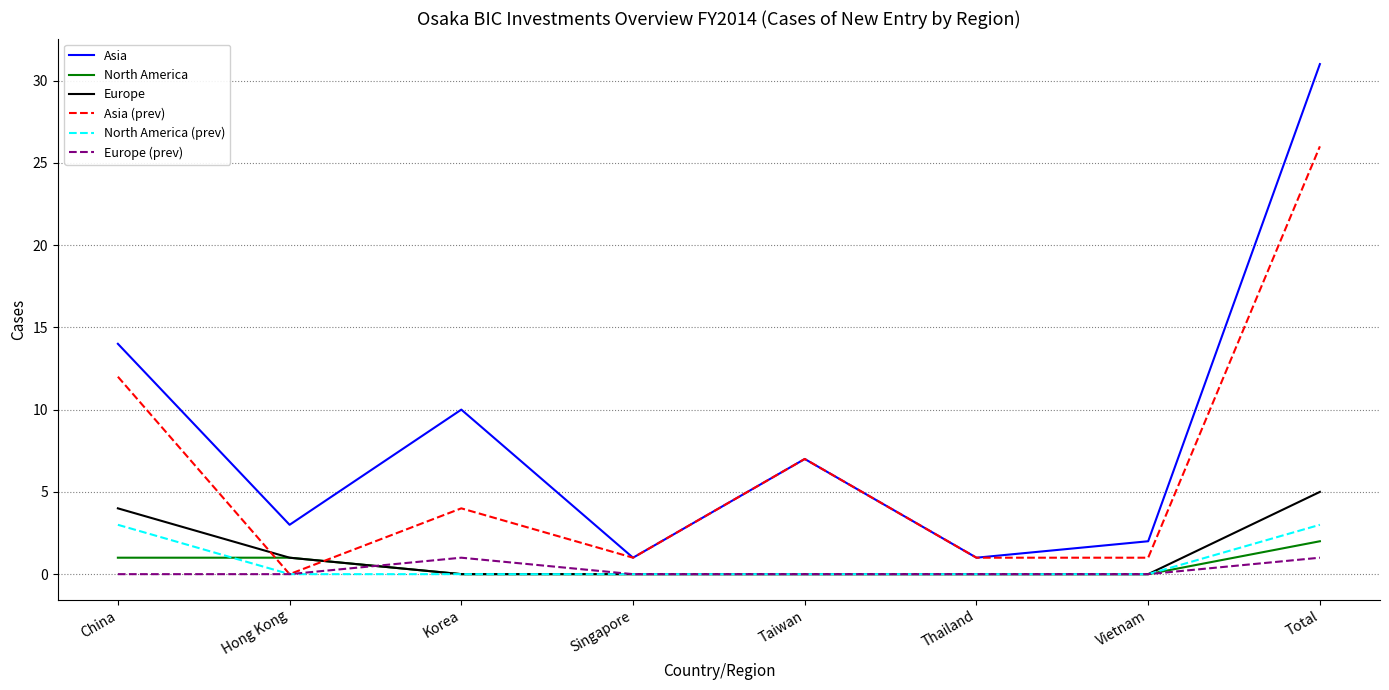

Reading left to right, transcribe all the data shown in this chart.

Asia: 14	3	10	1	7	1	2	31
North America: 1	1	0	0	0	0	0	2
Europe: 4	1	0	0	0	0	0	5
Asia (prev): 12	0	4	1	7	1	1	26
North America (prev): 3	0	0	0	0	0	0	3
Europe (prev): 0	0	1	0	0	0	0	1